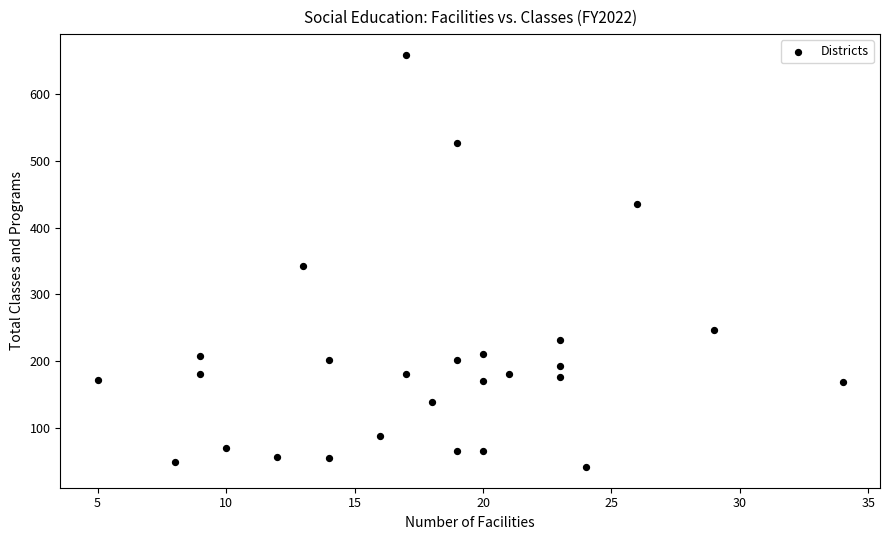

What Y value in the scatter plot is closest to 350?

343